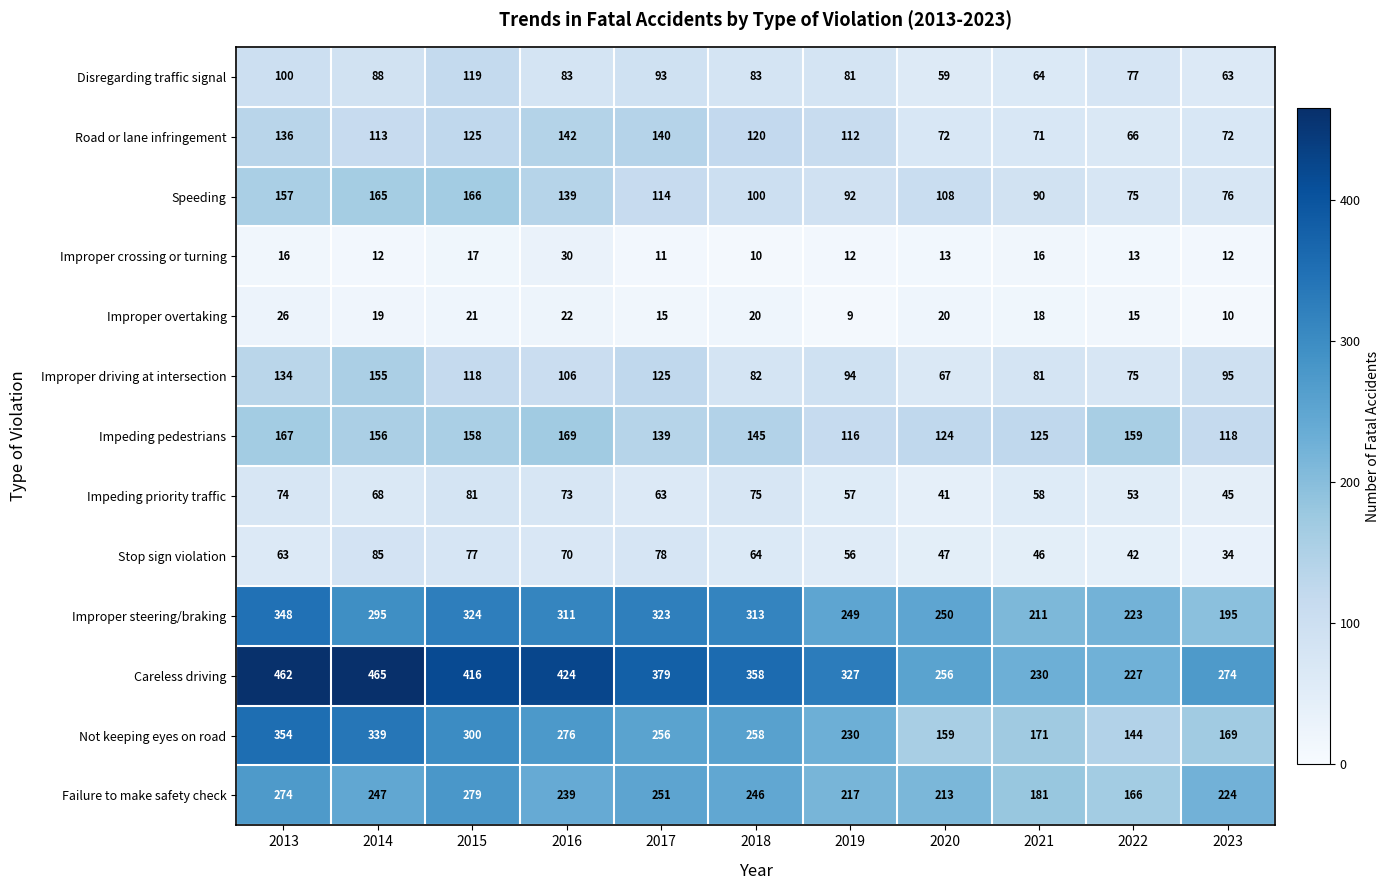

Rank the series by their maximum value, from lowest to highest.

Improper overtaking, Improper crossing or turning, Impeding priority traffic, Stop sign violation, Disregarding traffic signal, Road or lane infringement, Improper driving at intersection, Speeding, Impeding pedestrians, Failure to make safety check, Improper steering/braking, Not keeping eyes on road, Careless driving